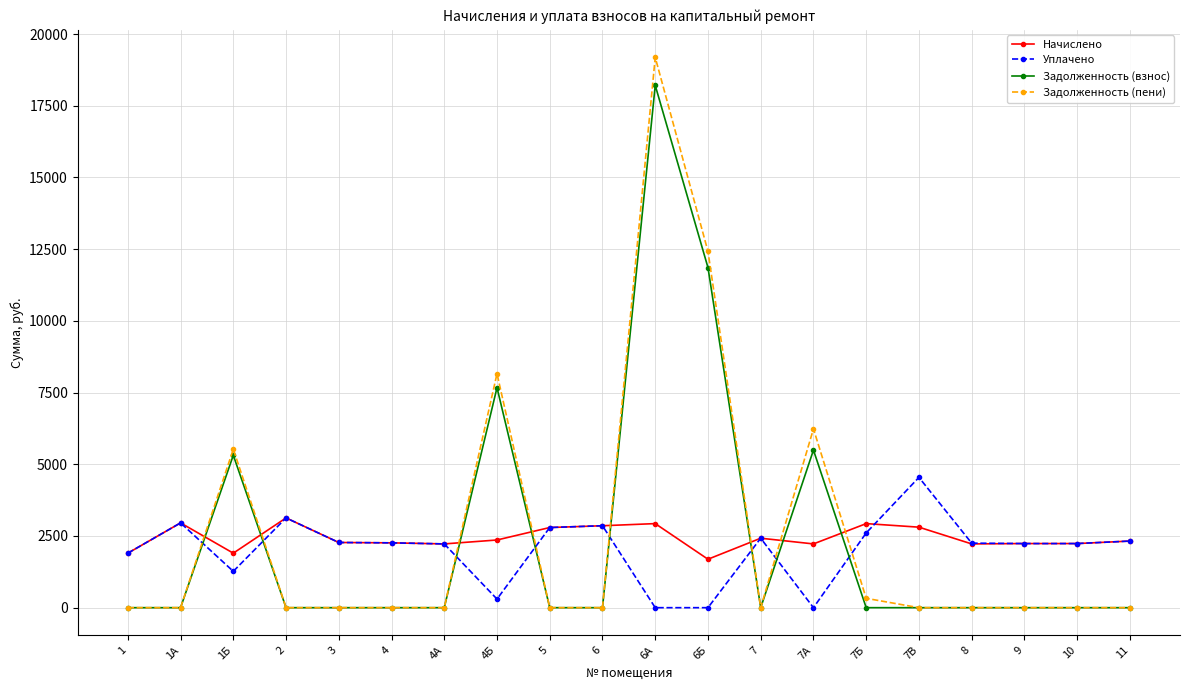

What position from the left is 7В?

16